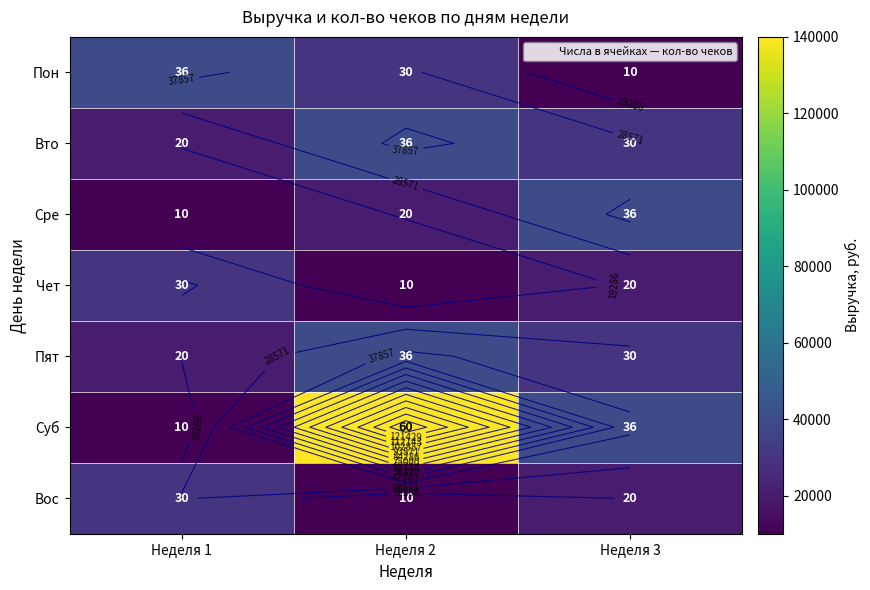

Which series changed the most between Неделя 2 and Неделя 3?

Суб